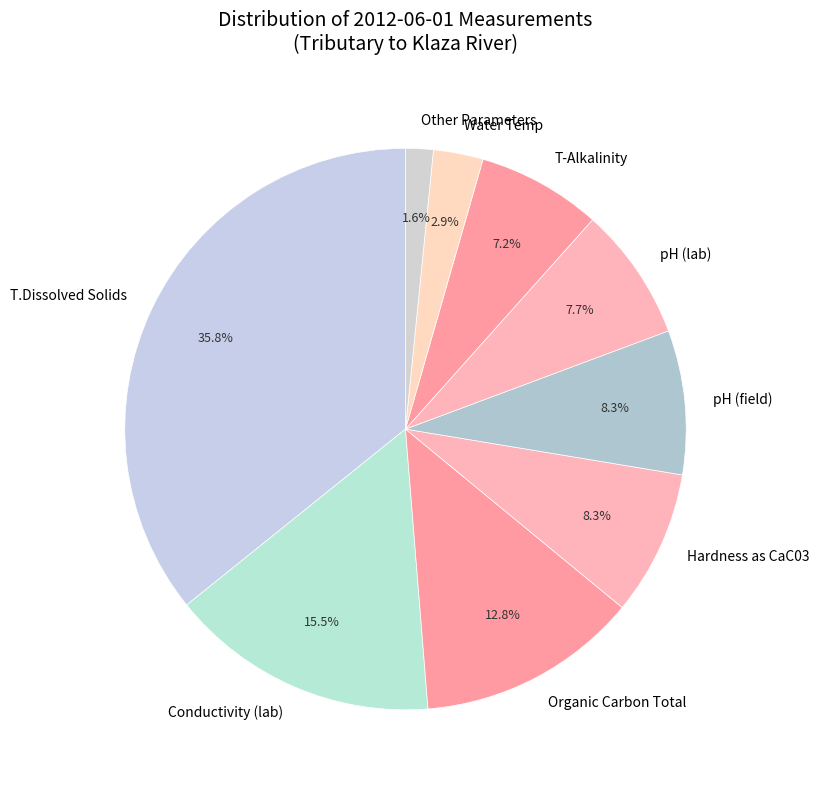

Do pH (field) and pH (lab) together represent more than half of the pie?

No